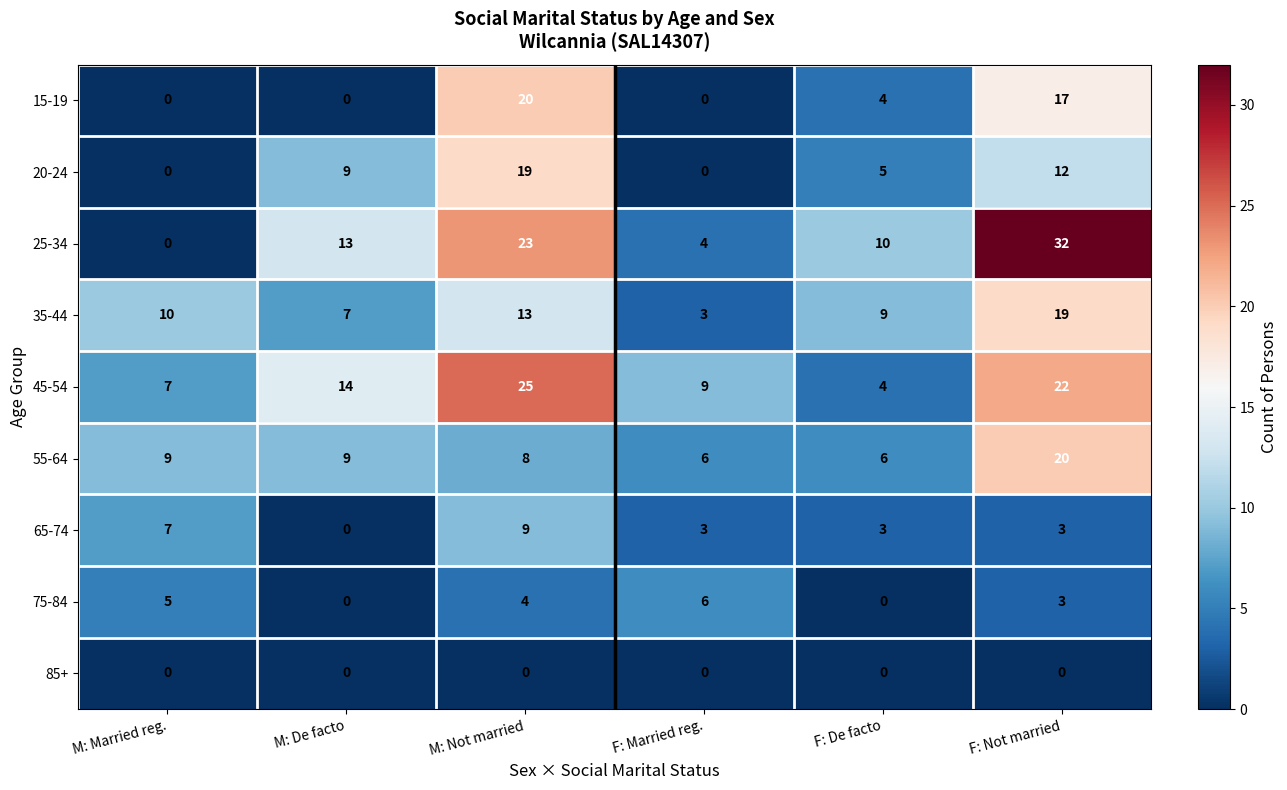

True or false: 15-19 has a value of 5 at F: De facto.

False